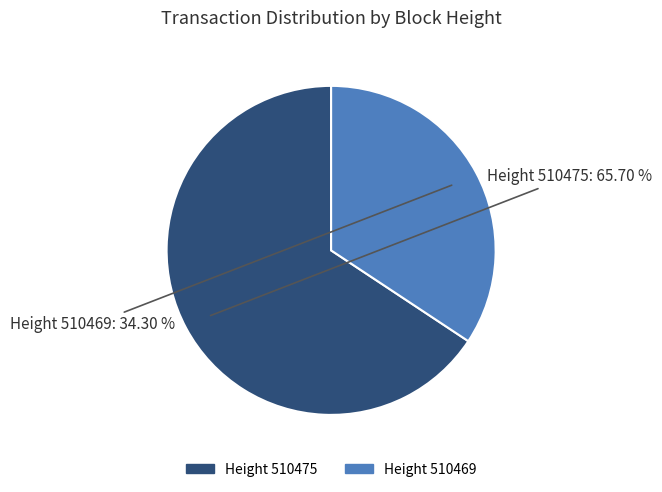

Count the number of slices in the pie.

2